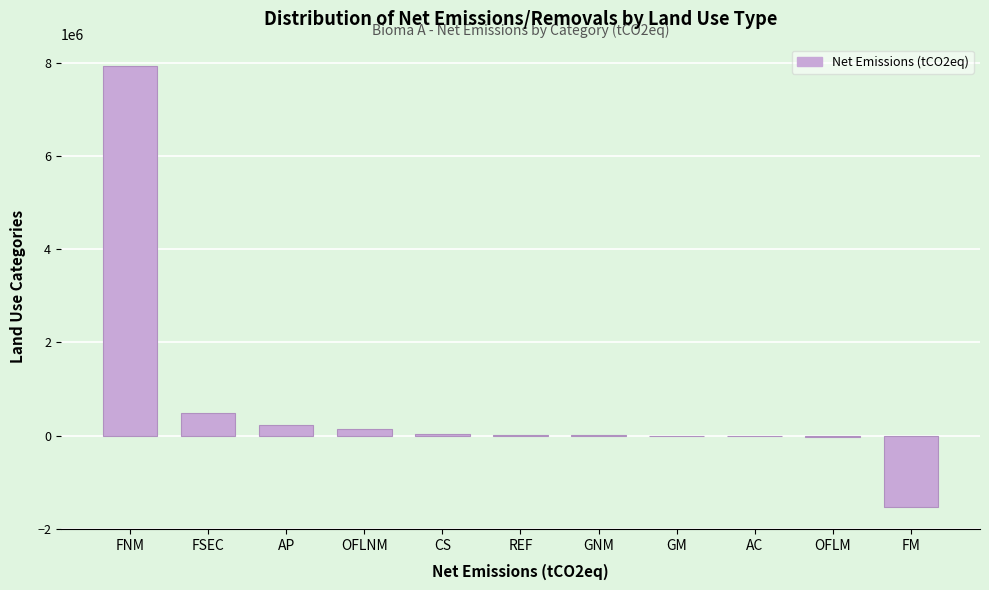

At which label is the value closest to 3193419?

FSEC